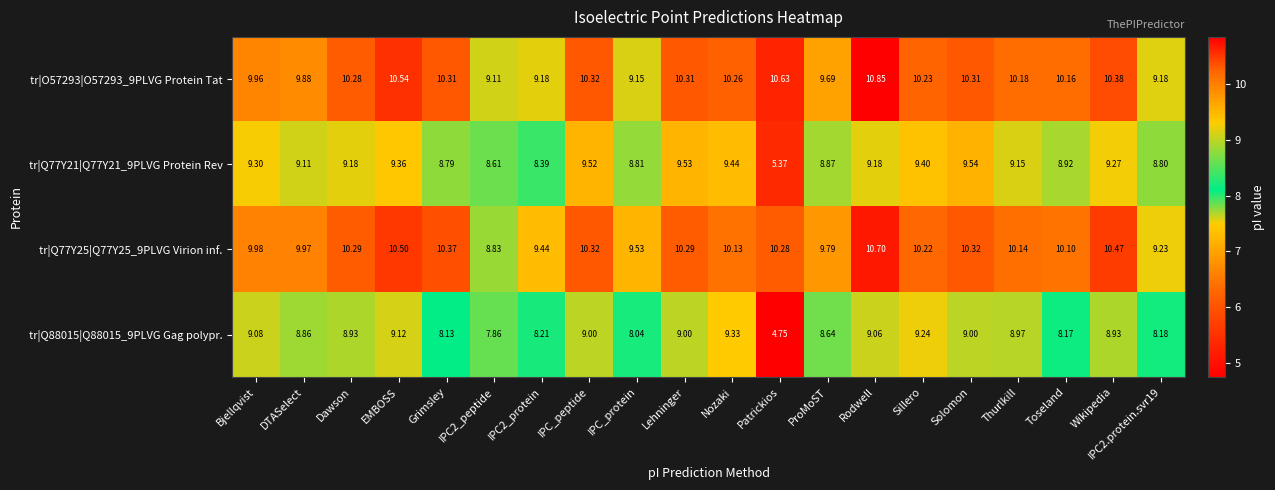

Where does the tr|Q77Y25|Q77Y25_9PLVG Virion inf. series first go above 10?

Dawson